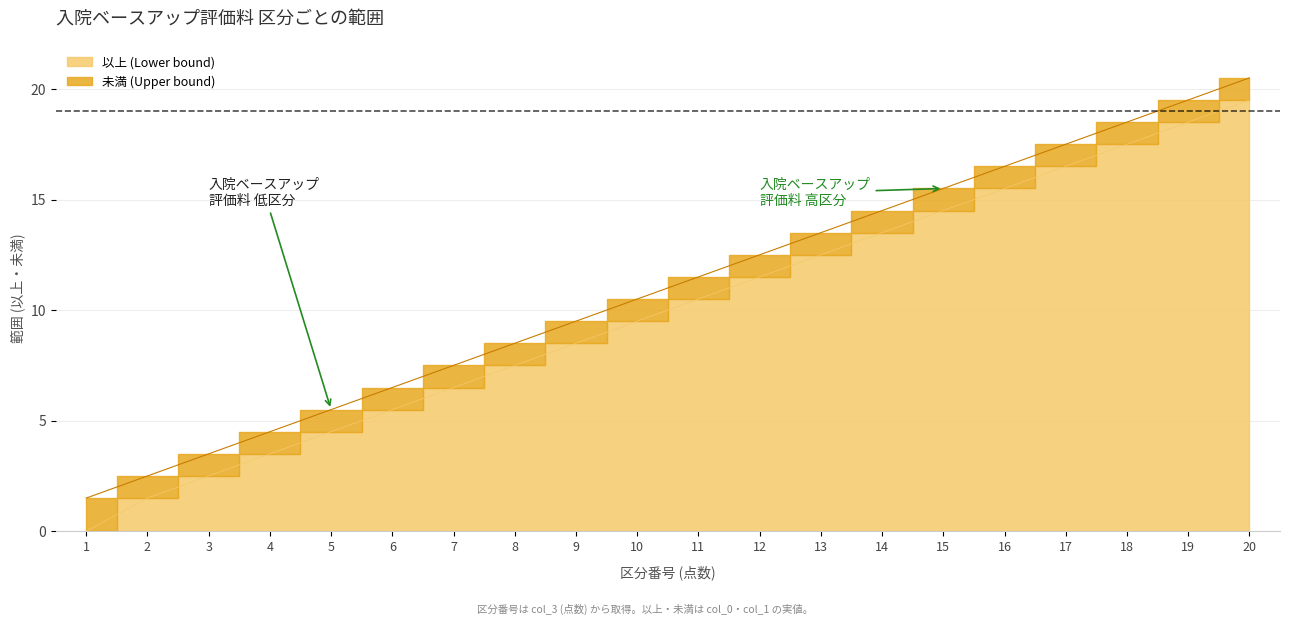

What is the sum of all 未満 (Upper bound) values?

220.0